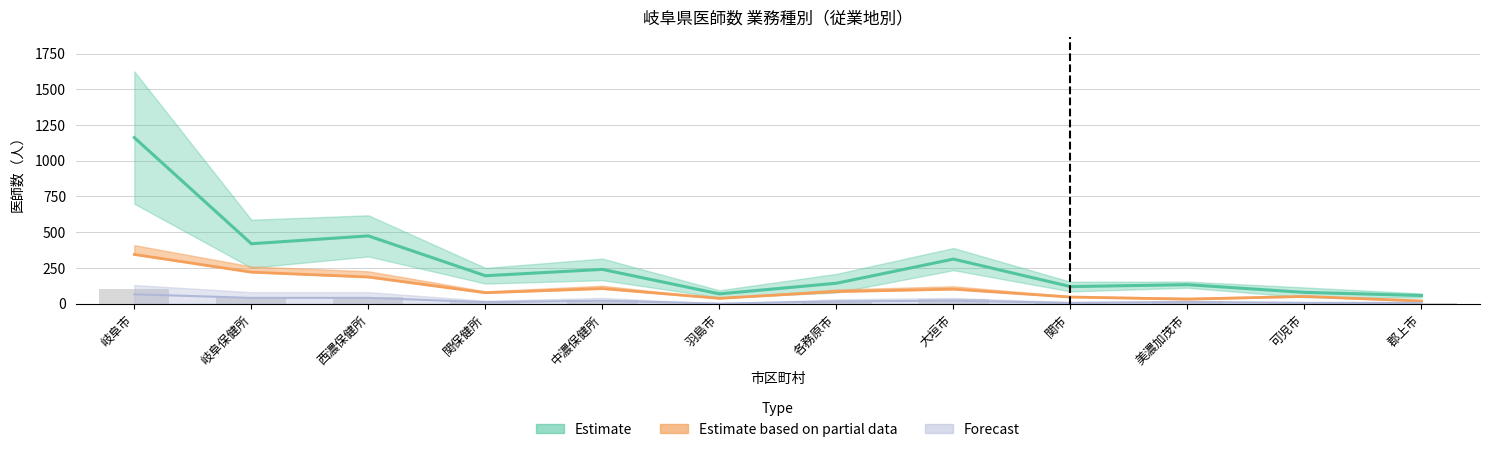

Is it true that 病院の勤務者 equals 9.3 at 羽島市?

False